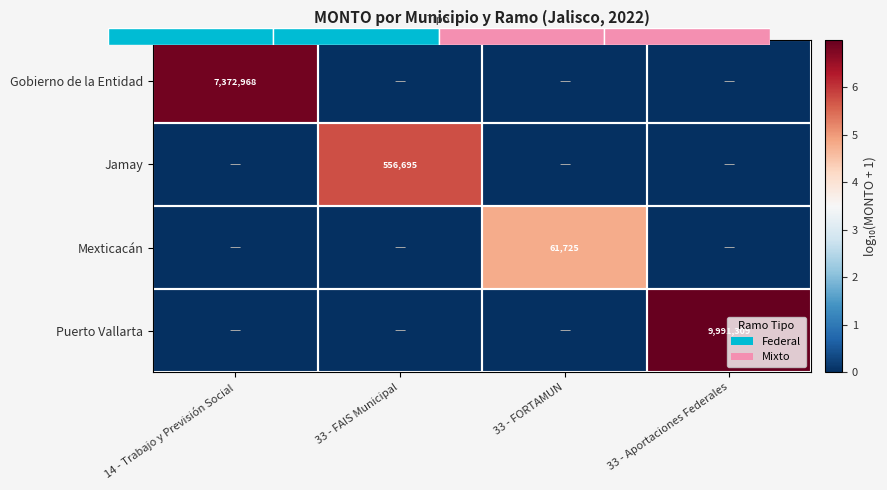

Between 14 - Trabajo y Previsión Social and 33 - Aportaciones Federales, which is larger?

14 - Trabajo y Previsión Social